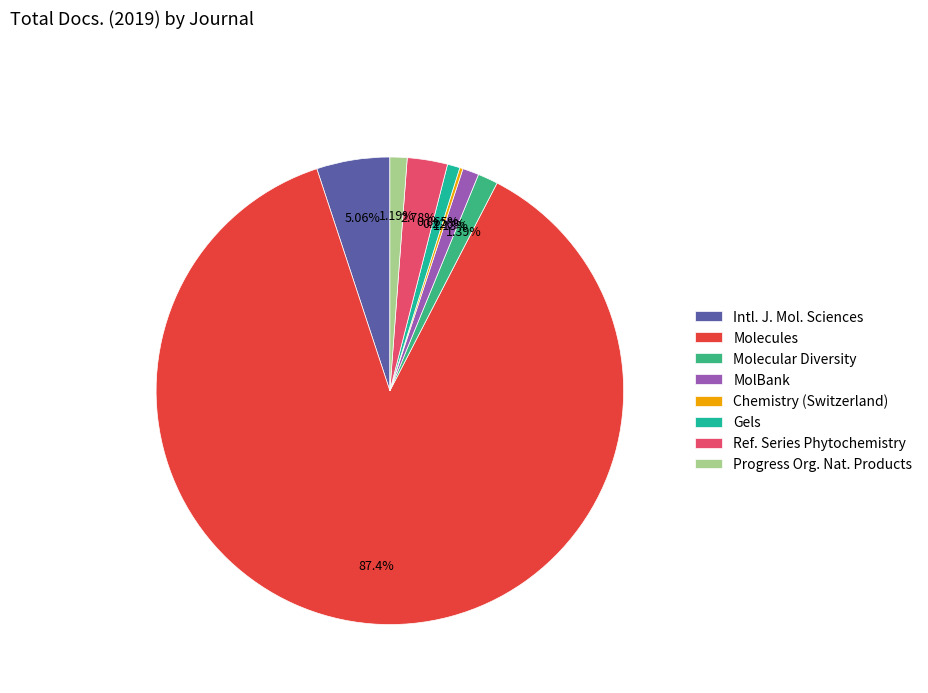

What is the ratio of the value at Molecules to the value at Ref. Series Phytochemistry?

31.4